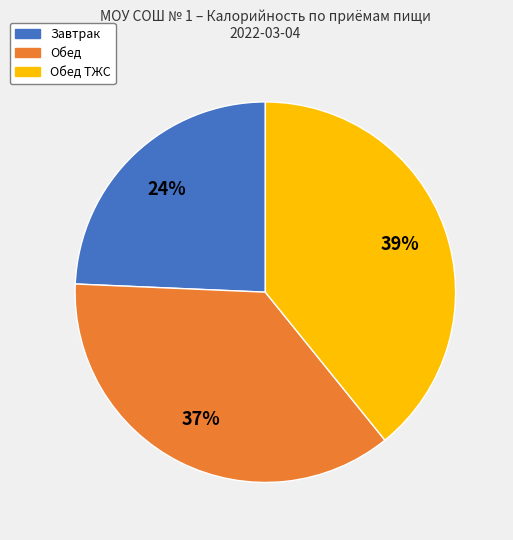

To the nearest percent, what is the average slice percentage?

33%